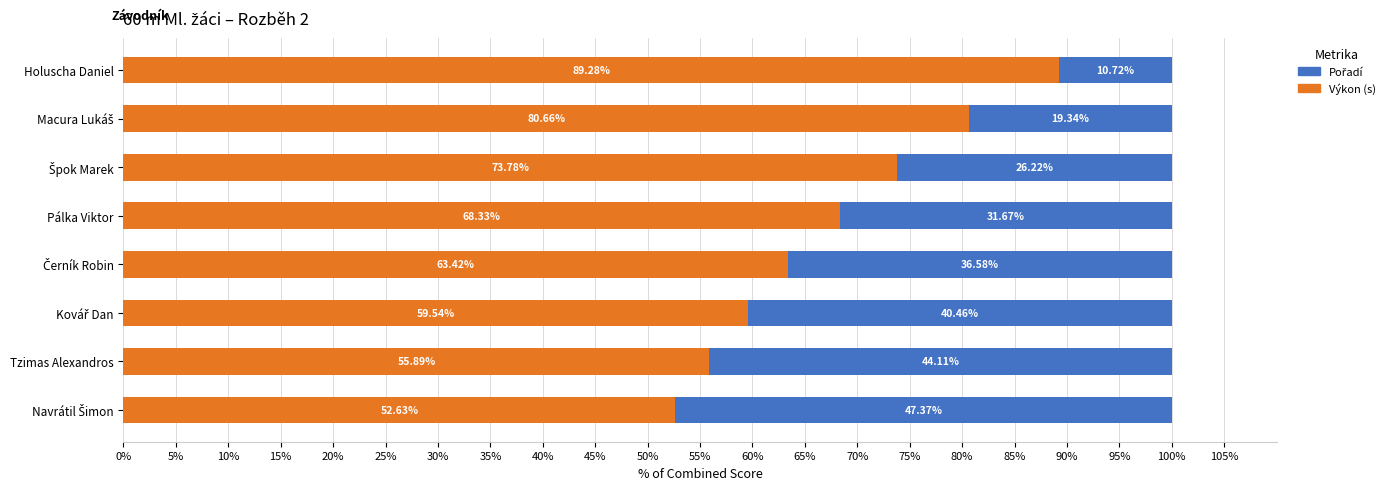

Where is Výkon (s) nearest to the value 70?

Pálka Viktor